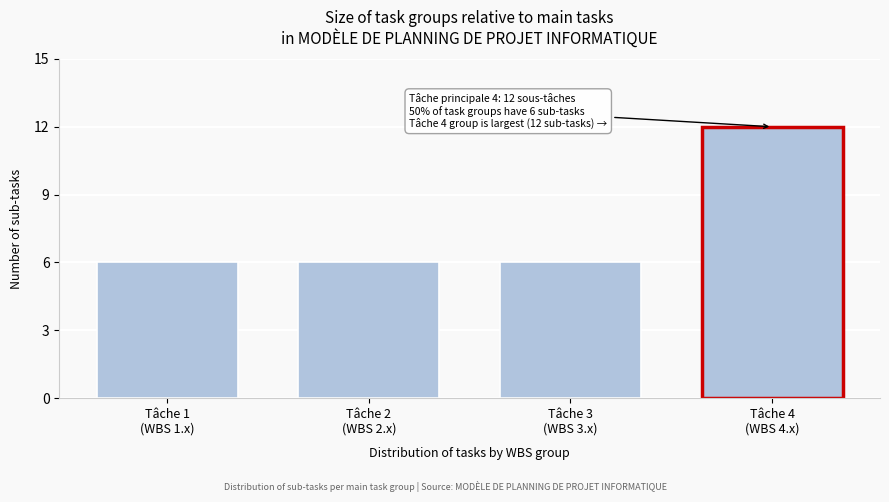

Reading right to left, extract all data points from this chart.

12	6	6	6